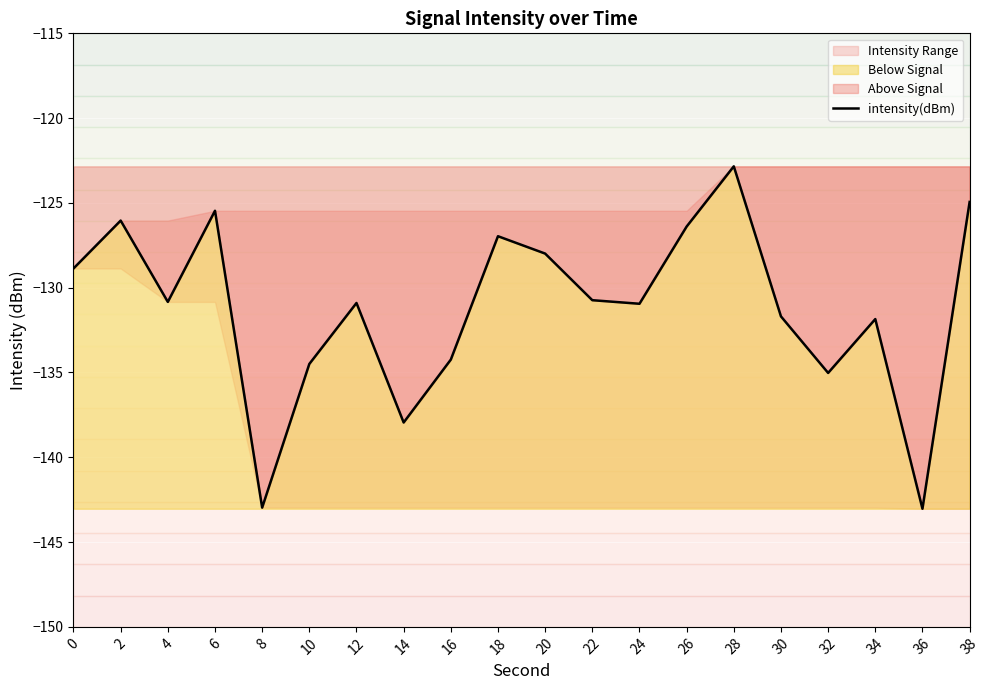

Where is the data nearest to the value -132?

34